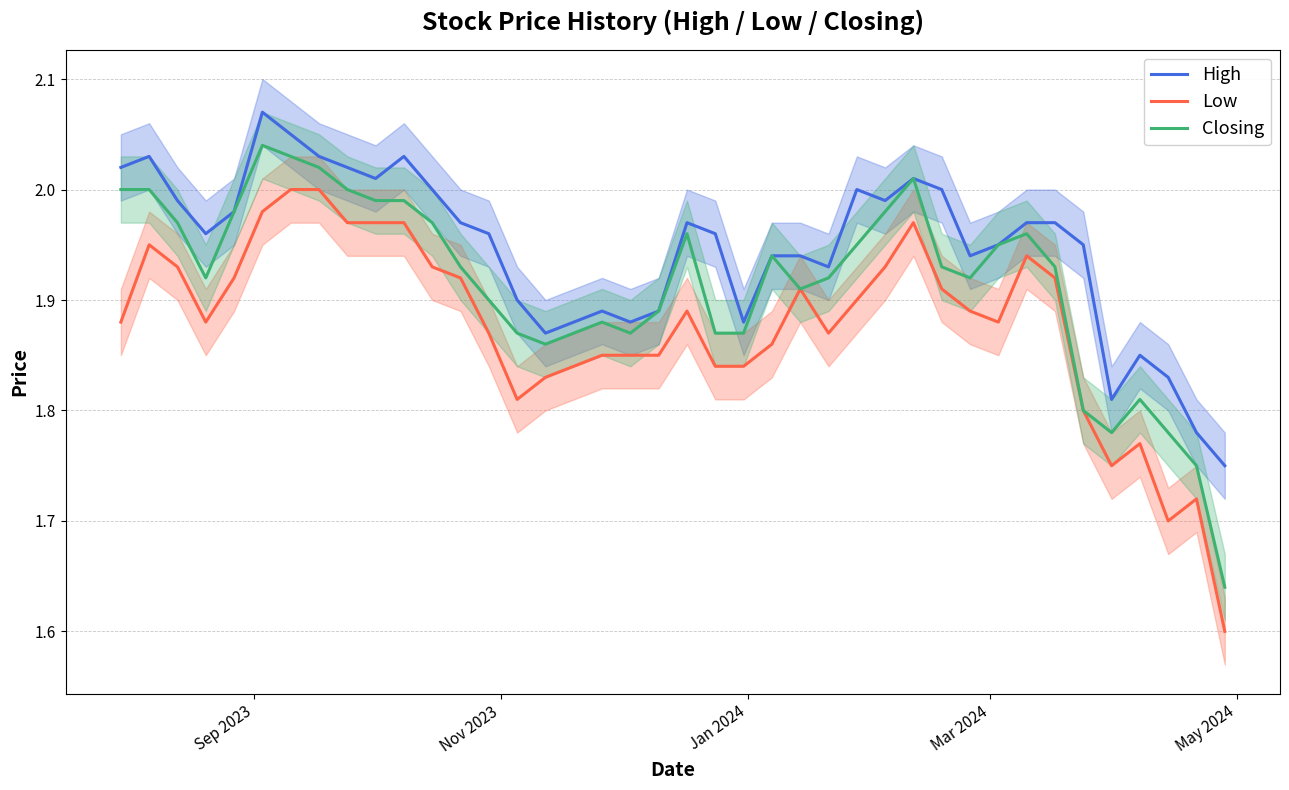

True or false: High and Low intersect in this chart.

False